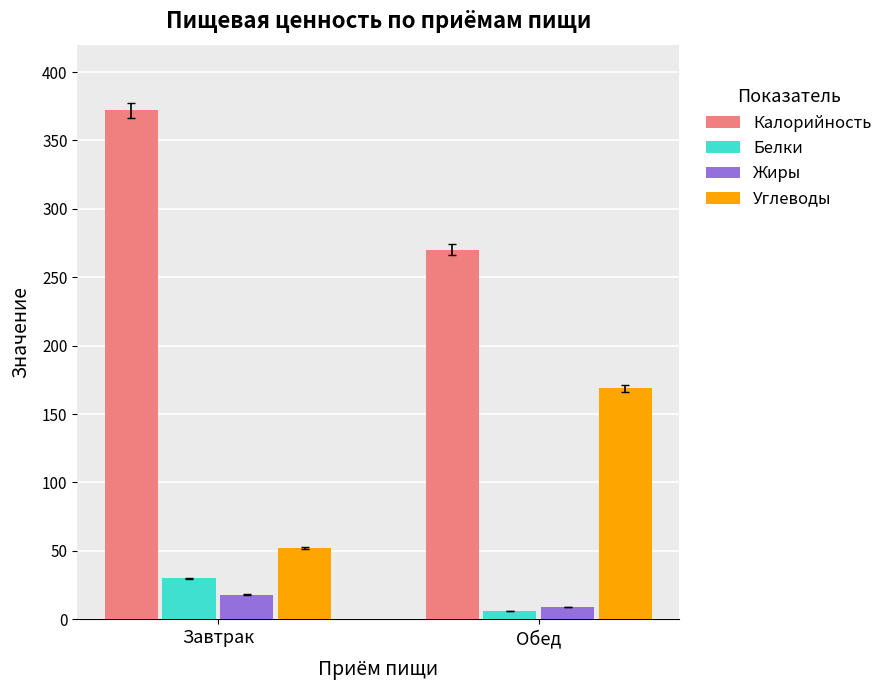

Count the Белки values in the range 6 to 30.

2